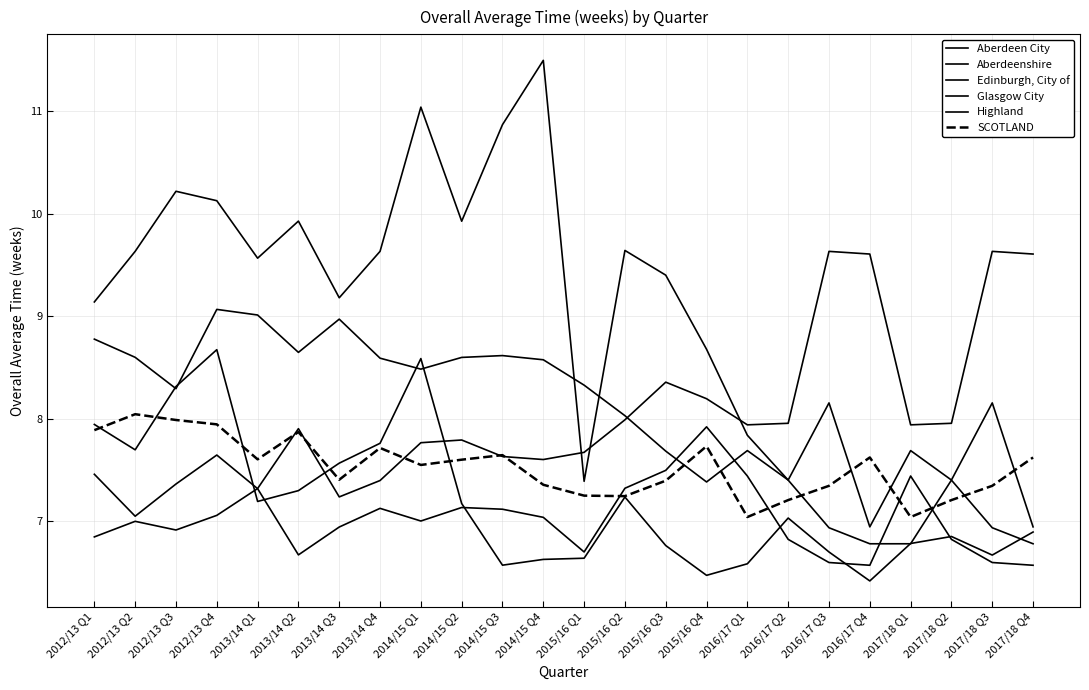

Reading right to left, extract all data points from this chart.

Aberdeen City: 6.8	6.9	7.4	6.8	6.8	6.9	7.4	7.8	8.7	9.4	9.6	7.4	11.5	10.9	9.9	11.0	9.6	9.2	9.9	9.6	10.1	10.2	9.6	9.1
Aberdeenshire: 6.9	6.7	6.9	6.8	6.4	6.7	7.0	6.6	6.5	6.8	7.2	6.6	6.6	6.6	7.2	8.6	7.8	7.6	7.3	7.2	8.7	8.3	7.7	7.9
Edinburgh, City of: 9.6	9.6	8.0	7.9	9.6	9.6	8.0	7.9	8.2	8.4	8.0	7.7	7.6	7.6	7.8	7.8	7.4	7.2	7.9	7.3	7.1	6.9	7.0	6.8
Glasgow City: 6.9	8.2	7.4	7.7	6.9	8.2	7.4	7.7	7.4	7.7	8.0	8.3	8.6	8.6	8.6	8.5	8.6	9.0	8.6	9.0	9.1	8.3	8.6	8.8
Highland: 6.6	6.6	6.8	7.4	6.6	6.6	6.8	7.4	7.9	7.5	7.3	6.7	7.0	7.1	7.1	7.0	7.1	6.9	6.7	7.3	7.6	7.4	7.0	7.5
SCOTLAND: 7.6	7.3	7.2	7.0	7.6	7.3	7.2	7.0	7.7	7.4	7.2	7.2	7.4	7.6	7.6	7.5	7.7	7.4	7.9	7.6	7.9	8.0	8.0	7.9